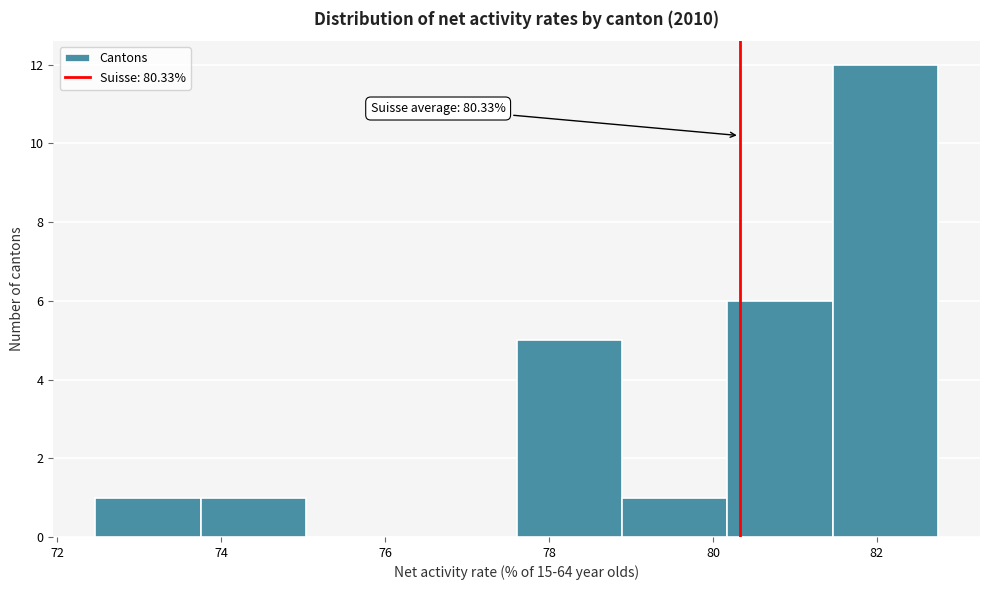

Over which range of the x-axis is the bar tallest?

81.4 to 82.8